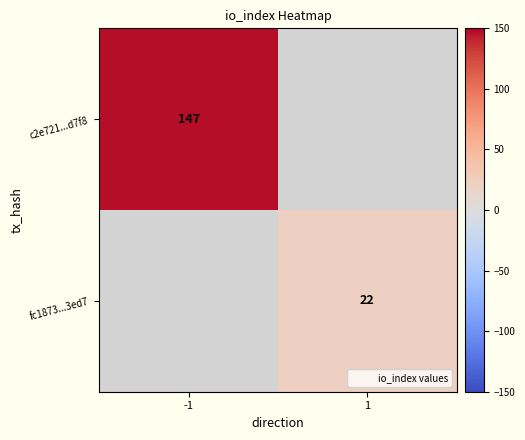

List the labels in order of fc1873...3ed7 value, largest first.

-1, 1